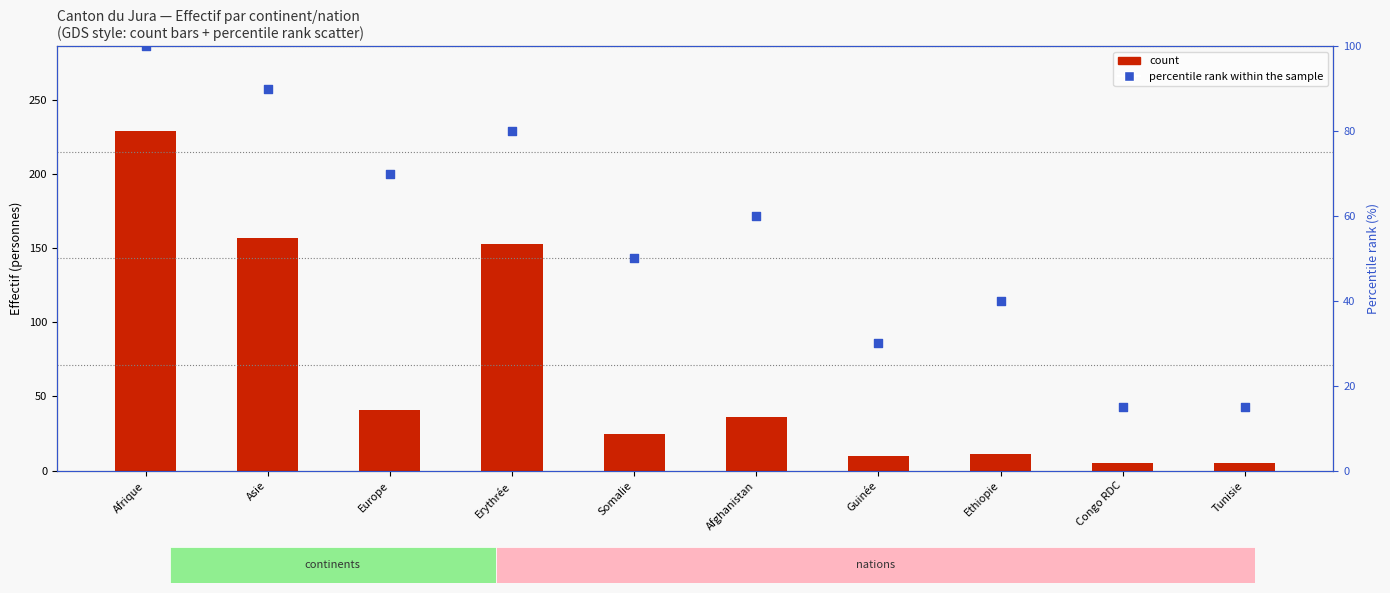

What is the total value across all series at Afghanistan?

96